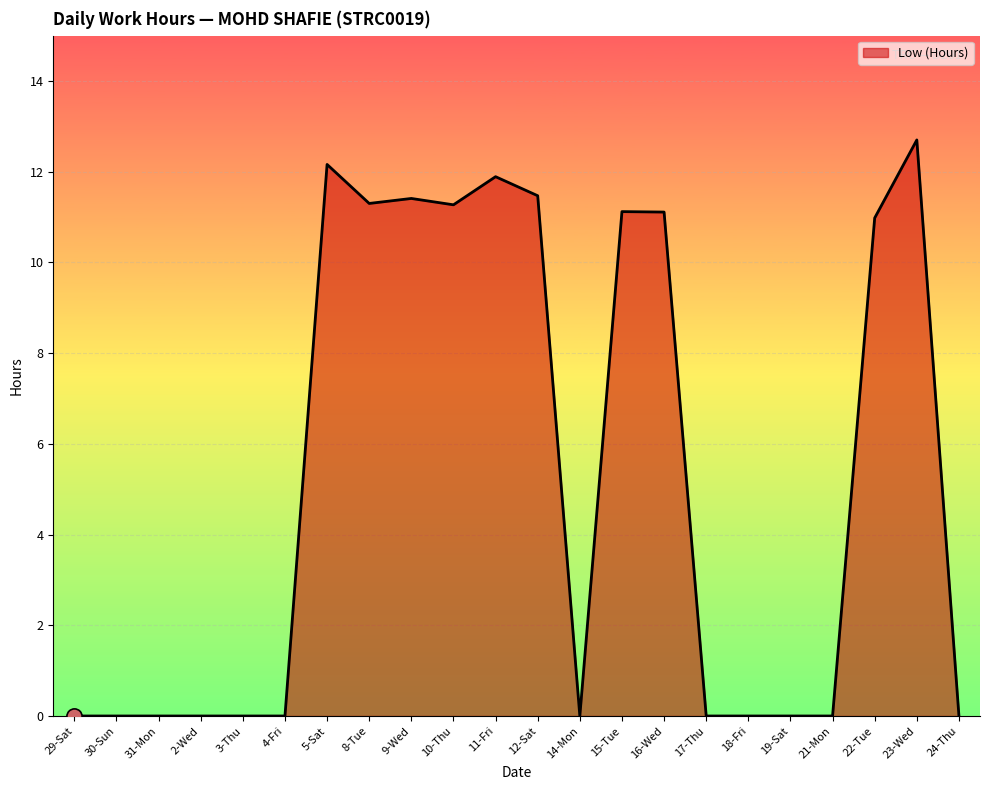

Approximately how many times larger is the value at 11-Fri compared to 12-Sat?

1.0